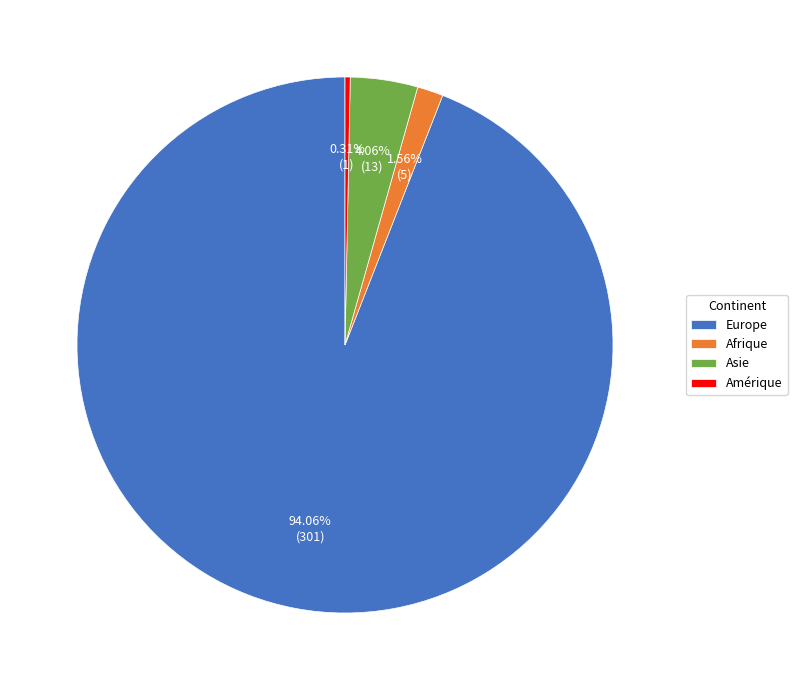

Is there a majority slice in this chart?

Yes